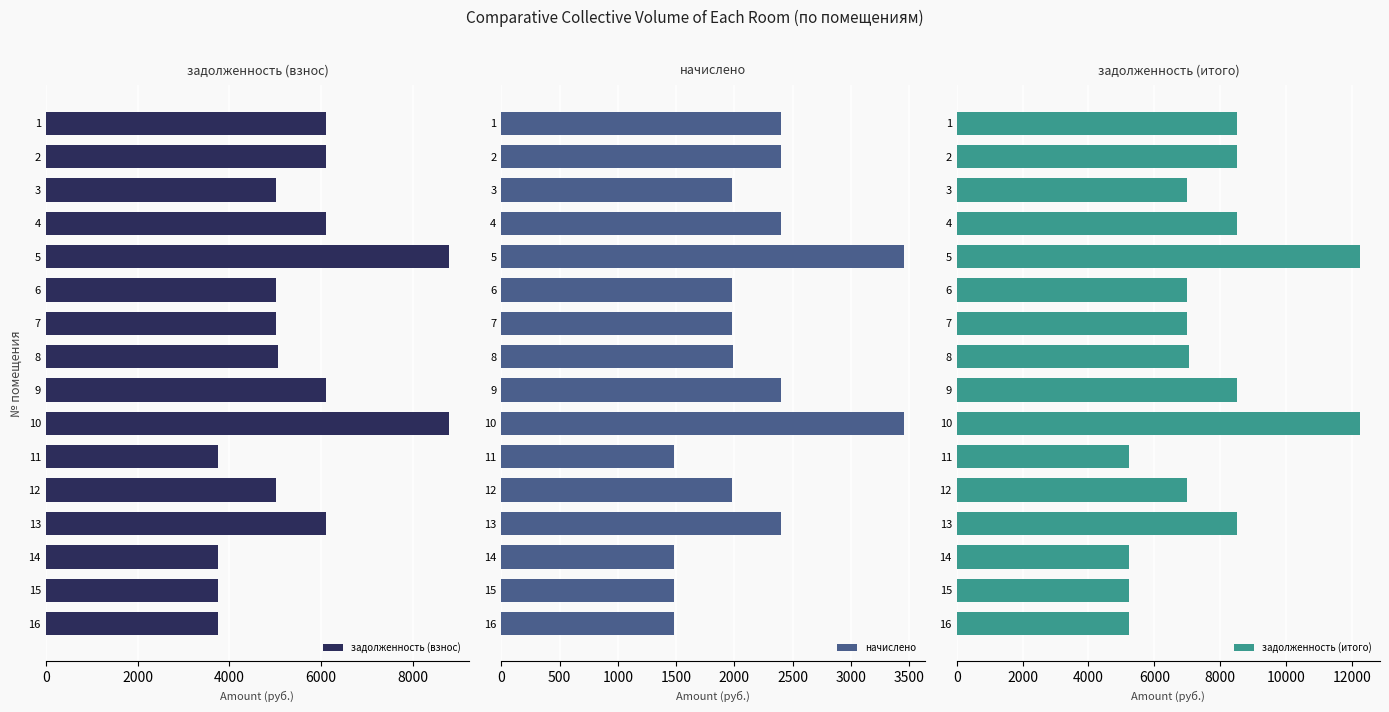

What is the sum of the начислено values at 6 and 14?

3458.2